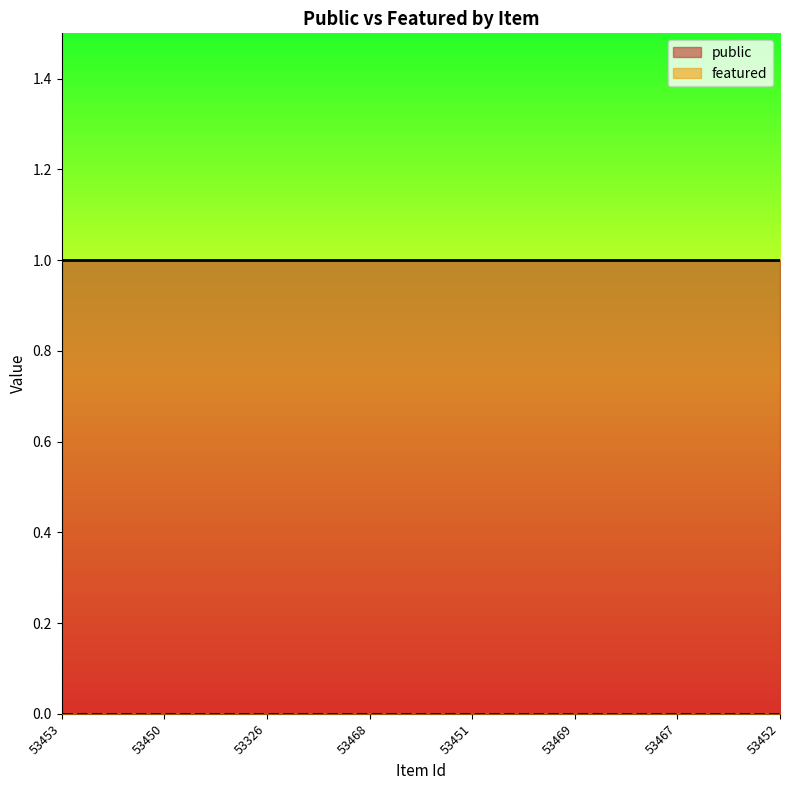

True or false: public and featured intersect in this chart.

False